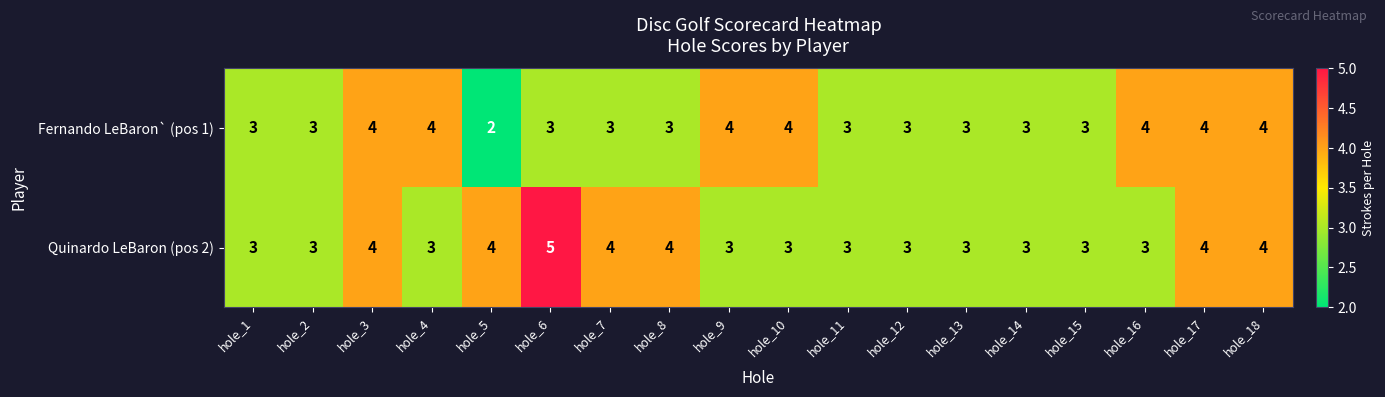

Which series has the largest total across all categories?

Quinardo LeBaron (pos 2)